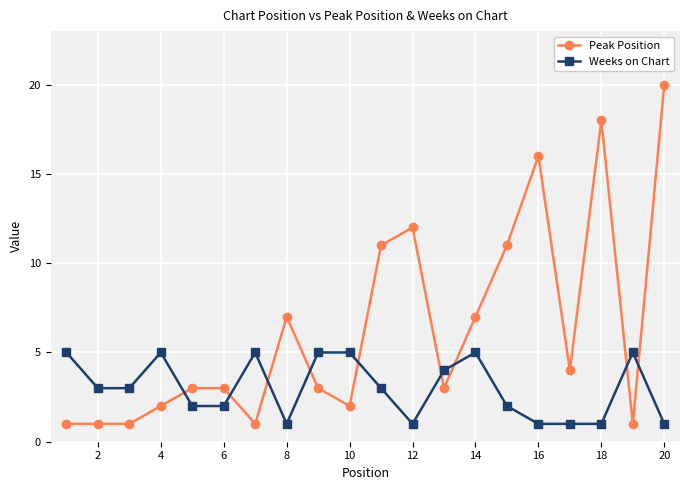

What is the value of the Peak Position point at the 3rd from the left?

1